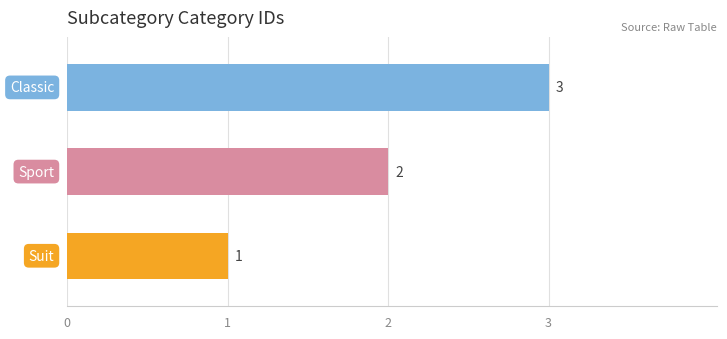

What is the sum of all values?

6